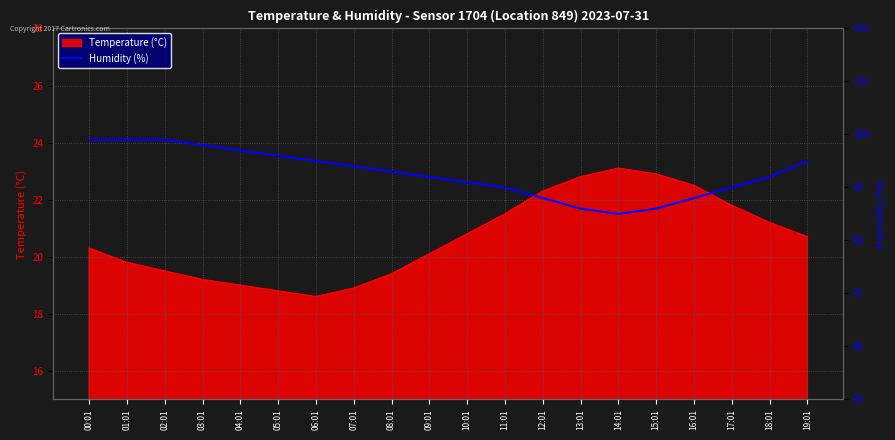

How many data points does each series have?

20